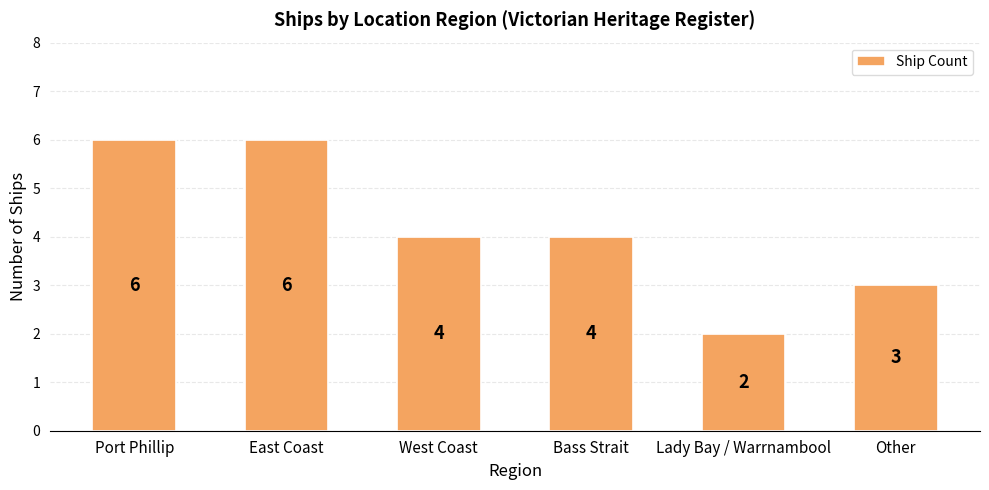

Reading left to right, transcribe all the data shown in this chart.

6	6	4	4	2	3